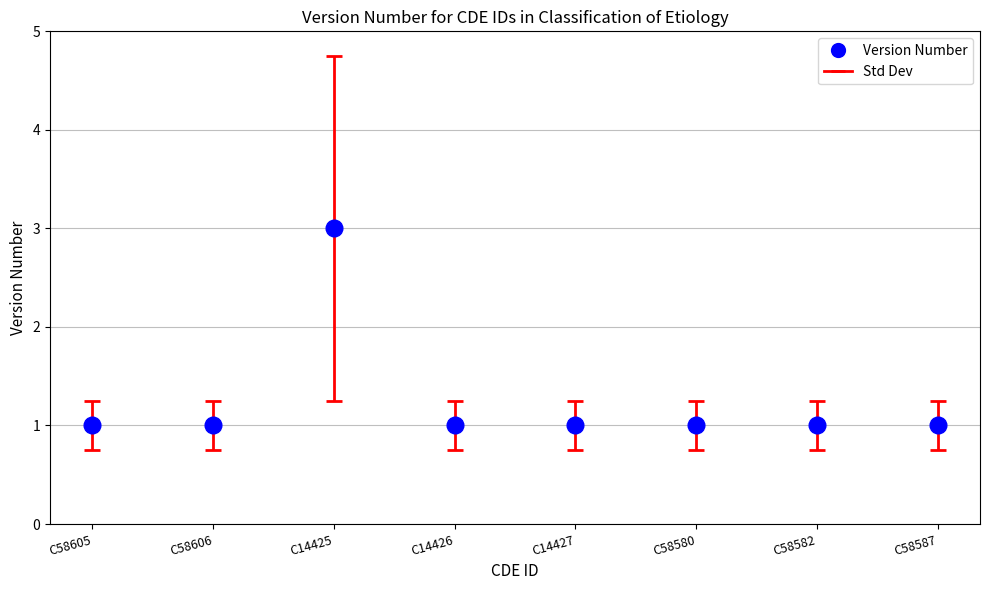

What is the difference between the maximum and minimum values?

2